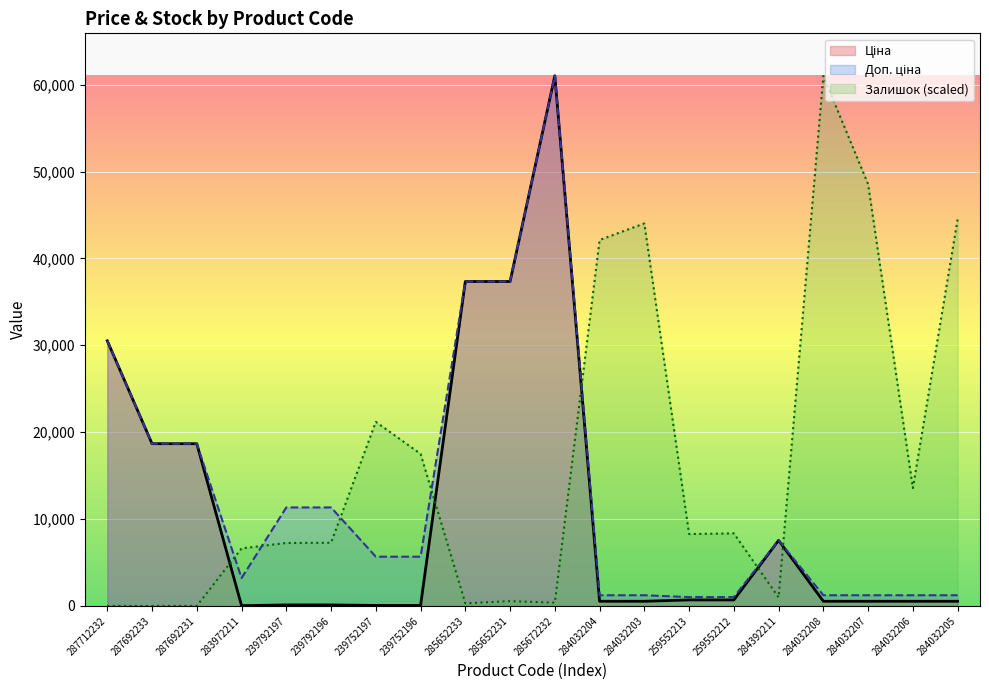

What is the minimum value for Ціна?

32.0